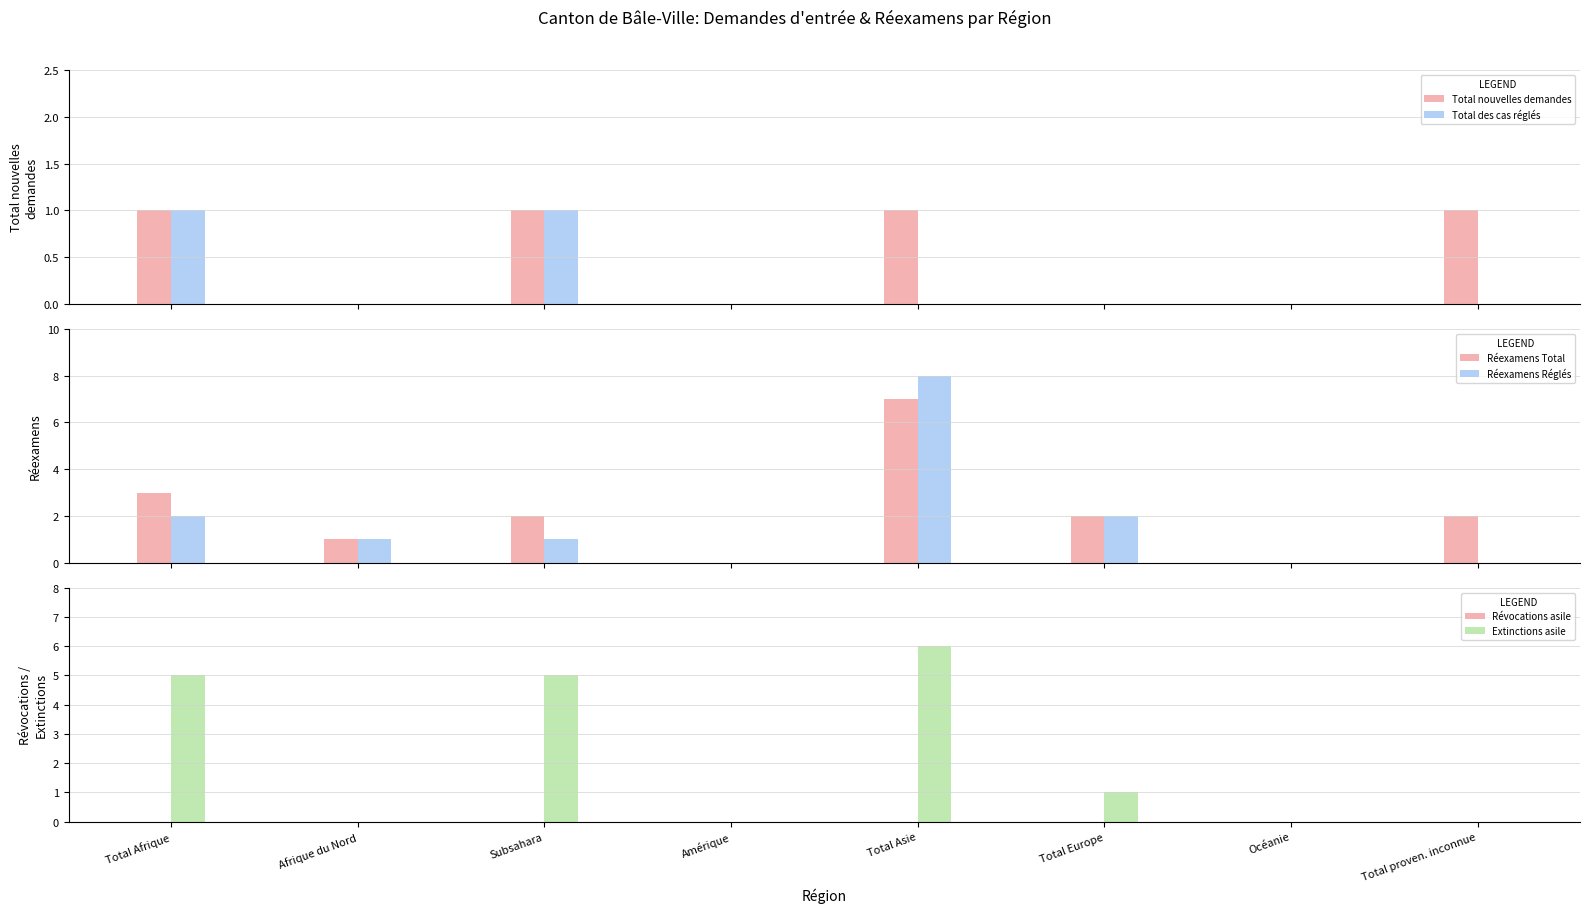

Is it true that Révocations asile equals 0 at Total Afrique?

True